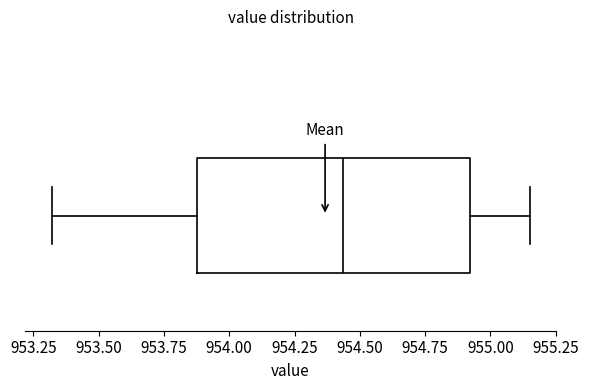

Transcribe this box plot: give where the median line is, the range the box spans, and where the two whiskers end, as read against the x-axis. The values are not printed on the chart, so give them approximately, as read against the axis.

median 954.45, box 953.90 to 954.90, whiskers 953.30 to 955.15